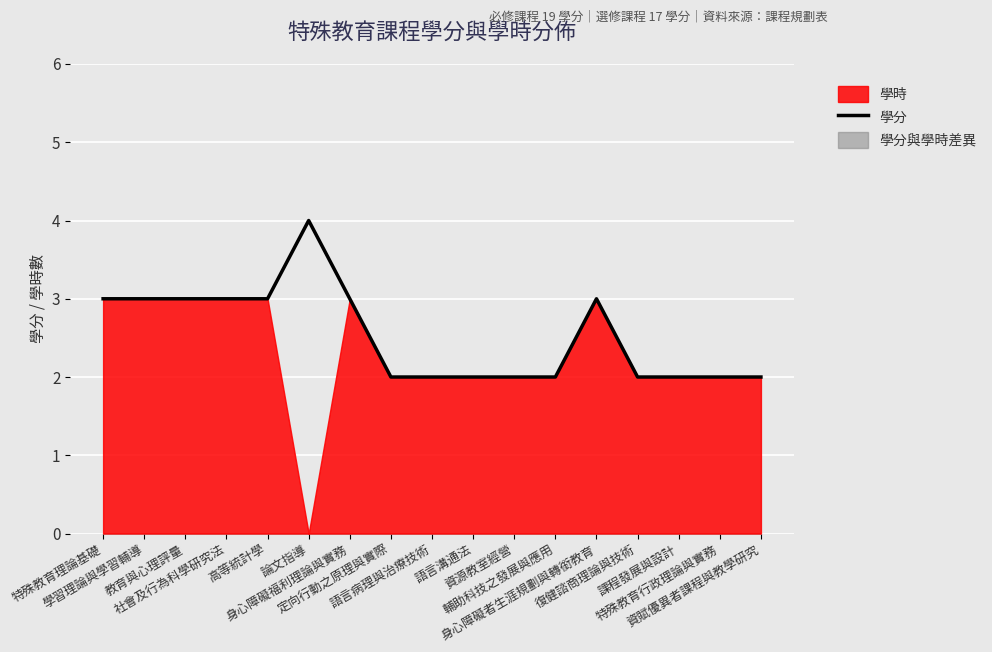

List the labels in order of value, largest first.

論文指導, 特殊教育理論基礎, 學習理論與學習輔導, 教育與心理評量, 社會及行為科學研究法, 高等統計學, 身心障礙福利理論與實務, 身心障礙者生涯規劃與轉銜教育, 定向行動之原理與實際, 語言病理與治療技術, 語言溝通法, 資源教室經營, 輔助科技之發展與應用, 復健諮商理論與技術, 課程發展與設計, 特殊教育行政理論與實務, 資賦優異者課程與教學研究